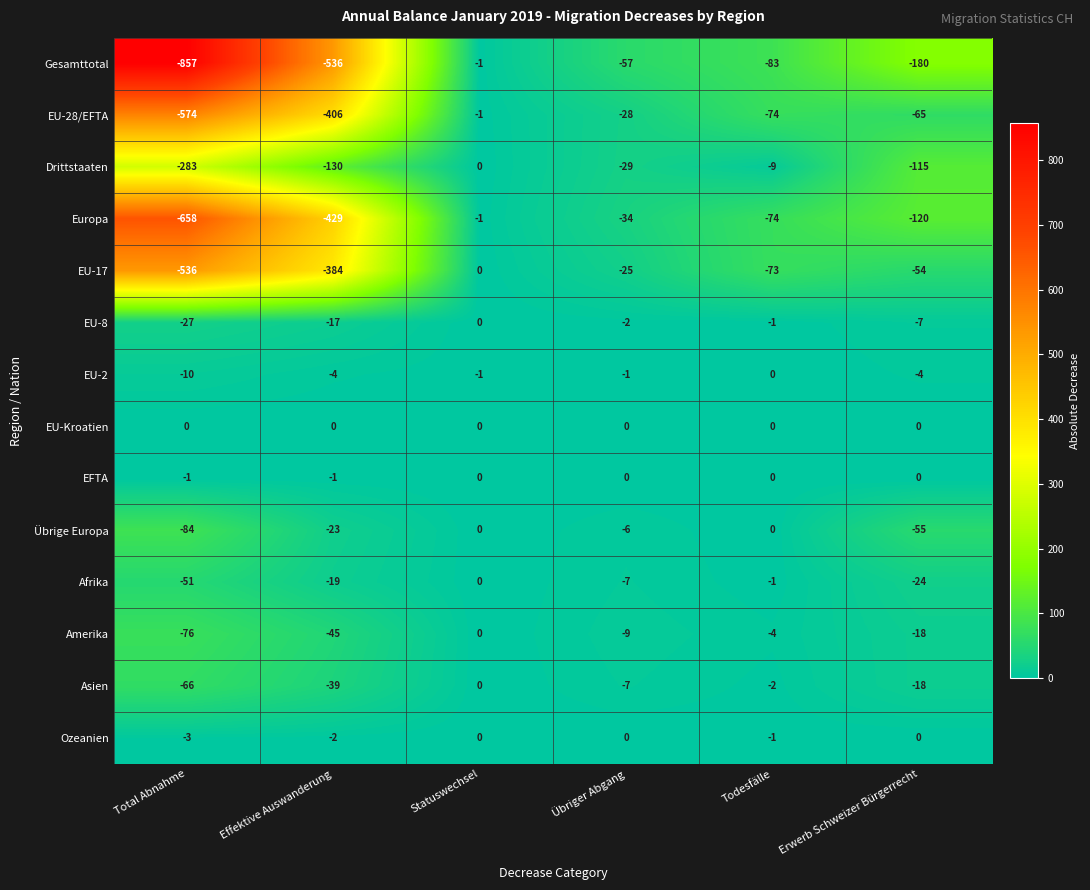

Which series has the largest range (max minus min)?

Gesamttotal